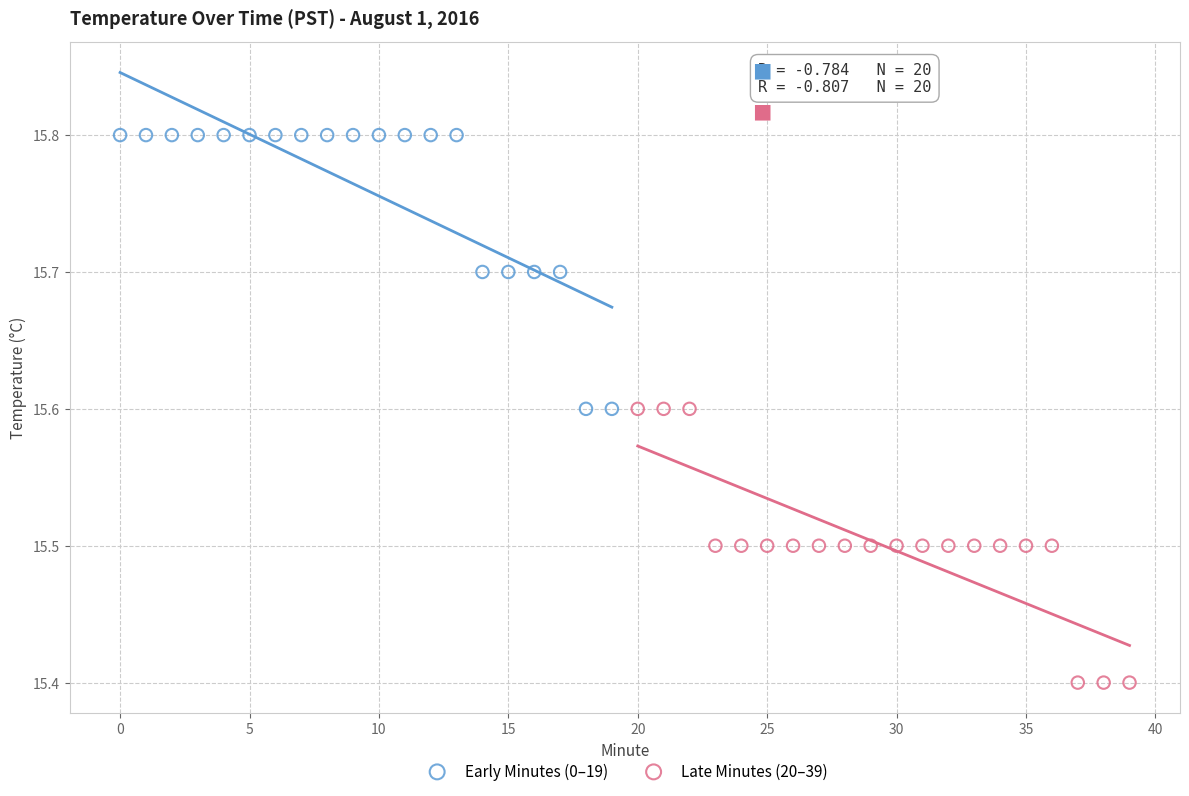

Which series contains the lowest Y value?

Late Minutes (20–39)